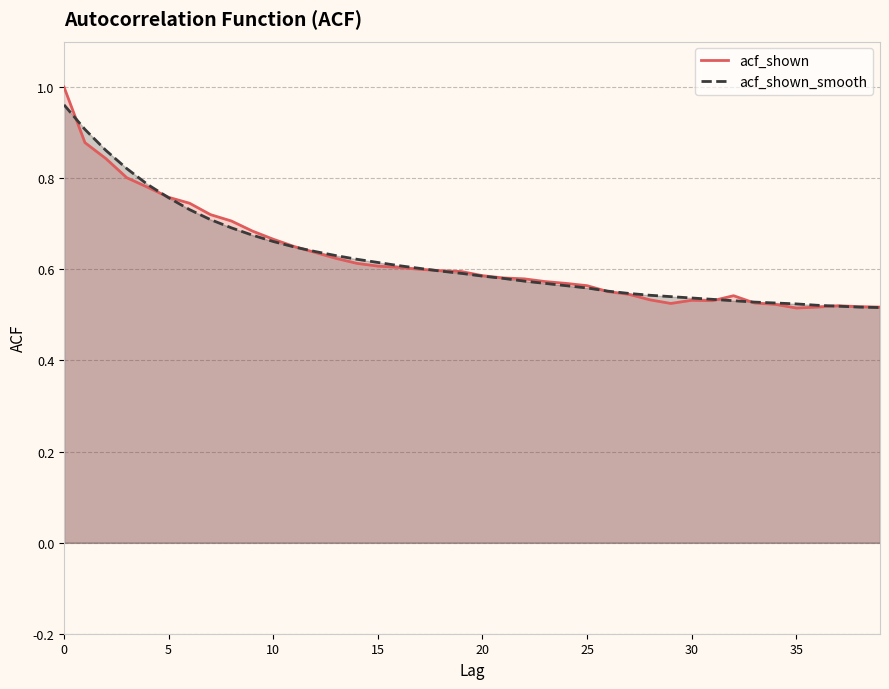

What is the total value across all series at 36?

1.0